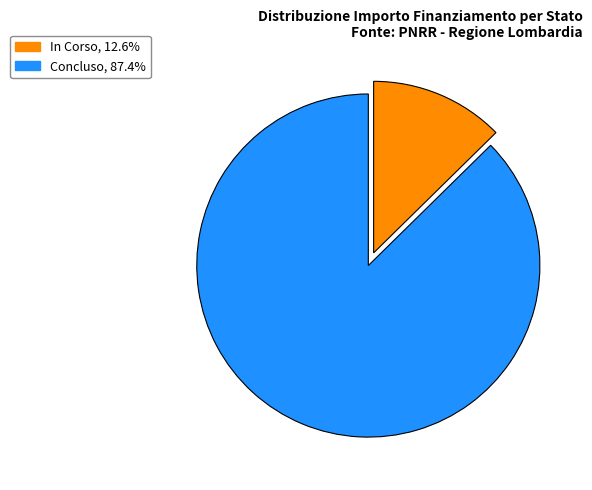

The In Corso slice represents 1% of the pie. True or false?

False